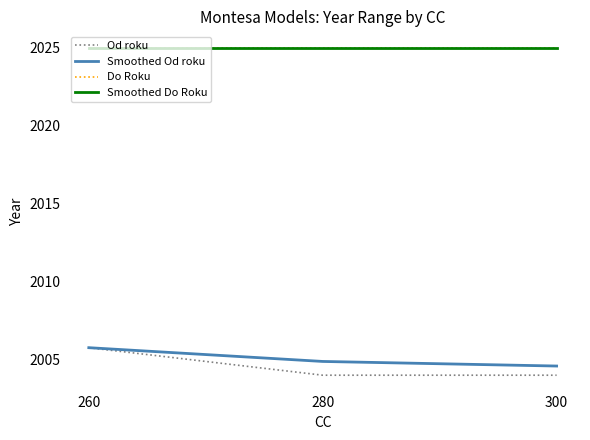

Is this an area chart (filled region under the line)?

No